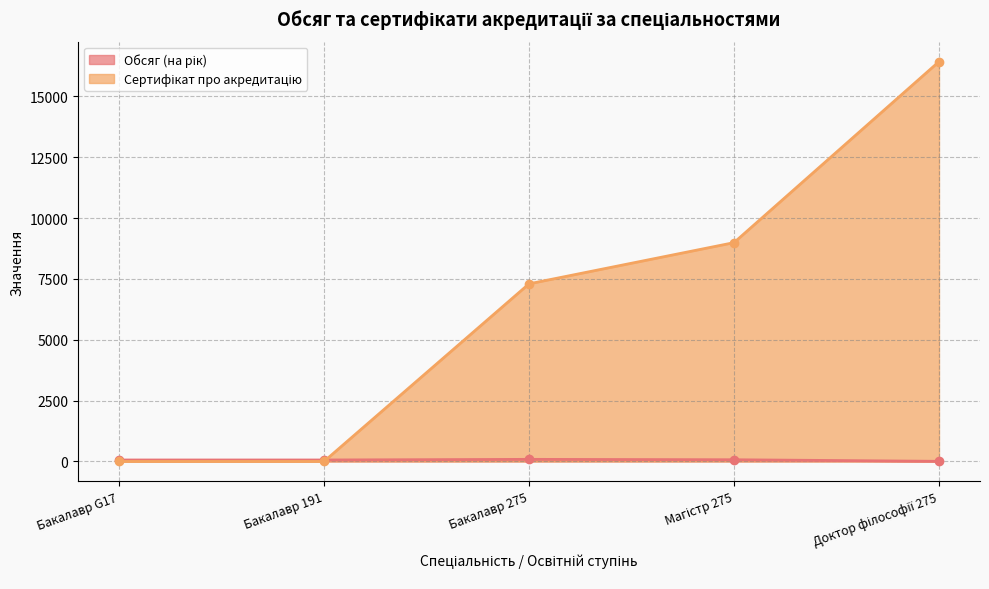

After their last crossing, which series has the higher values: Обсяг (на рік) or Сертифікат про акредитацію?

Сертифікат про акредитацію